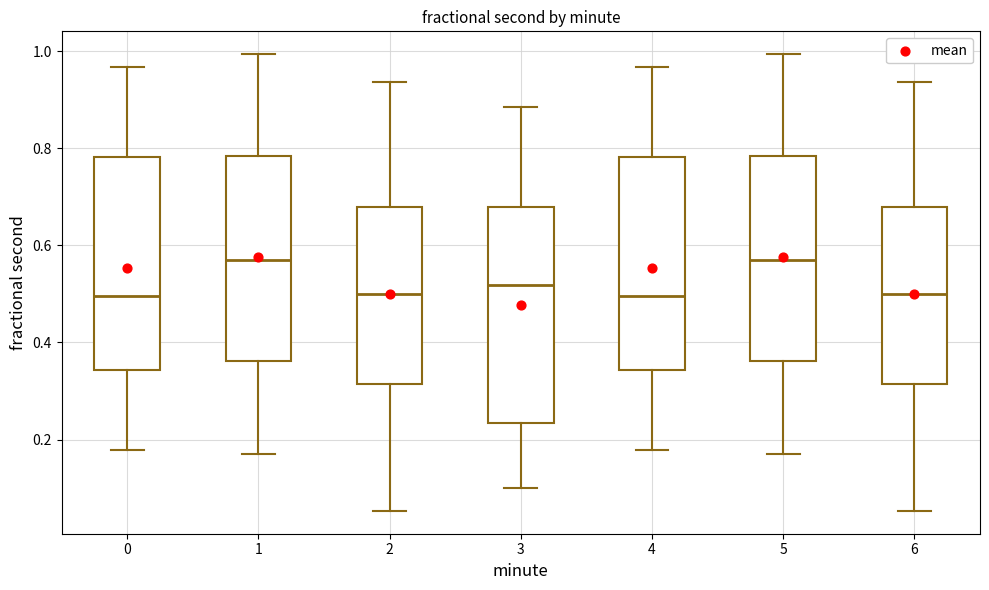

Reading left to right, read every box against the y-axis: the position of its median line, the range the box covers, and the ends of its whiskers. The values are not printed on the chart, so give them approximately, as read against the axis.

0: median 0.50, box 0.34 to 0.78, whiskers 0.18 to 0.96
1: median 0.56, box 0.36 to 0.78, whiskers 0.18 to 1.00
2: median 0.50, box 0.32 to 0.68, whiskers 0.06 to 0.94
3: median 0.52, box 0.24 to 0.68, whiskers 0.10 to 0.88
4: median 0.50, box 0.34 to 0.78, whiskers 0.18 to 0.96
5: median 0.56, box 0.36 to 0.78, whiskers 0.18 to 1.00
6: median 0.50, box 0.32 to 0.68, whiskers 0.06 to 0.94